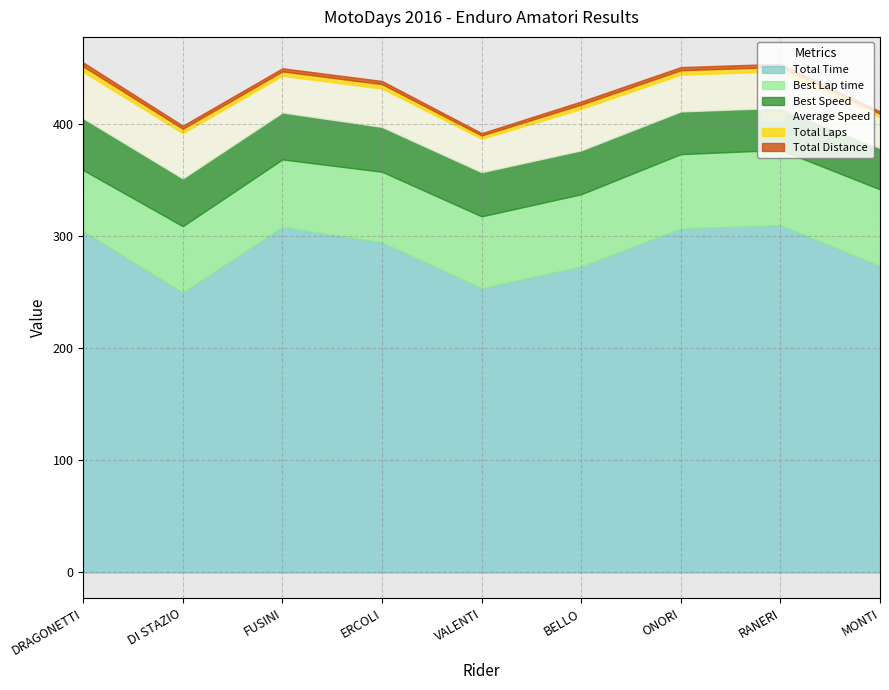

Which label corresponds to the largest value in the chart?

RANERI